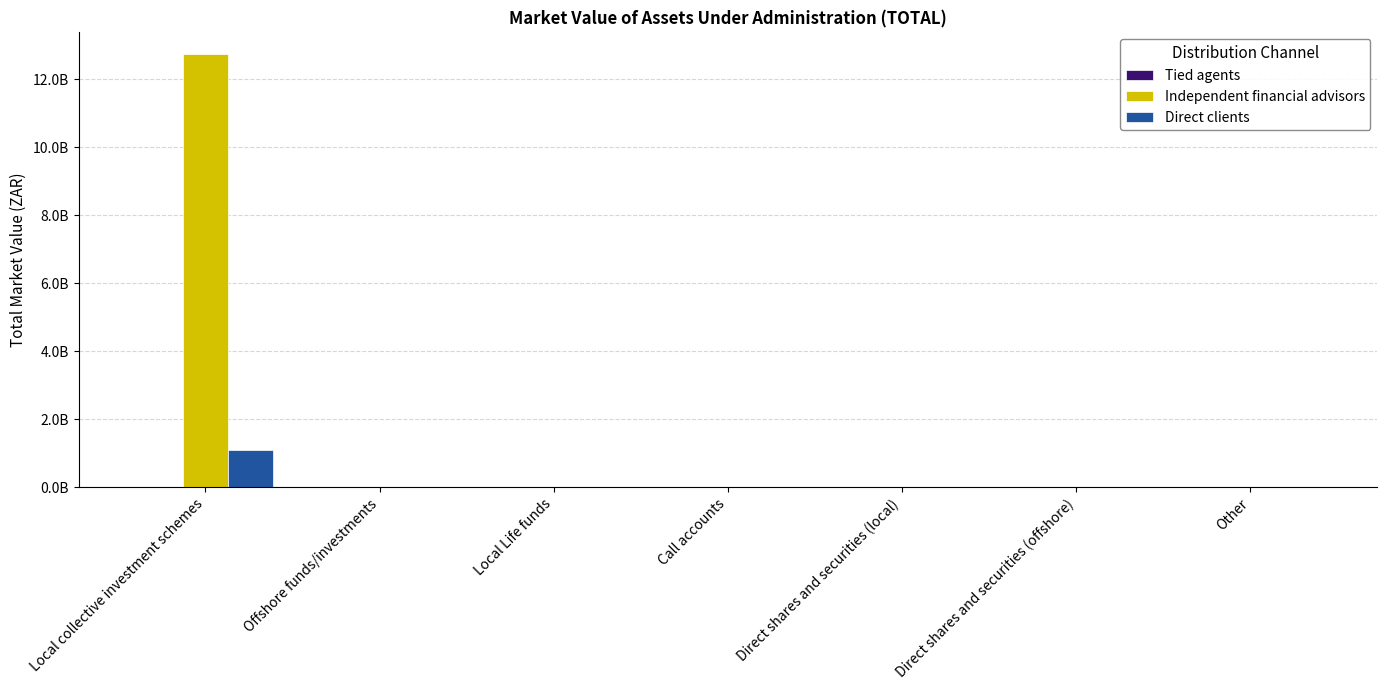

What is the difference between the maximum and minimum values in the Direct clients series?

1090738810.1